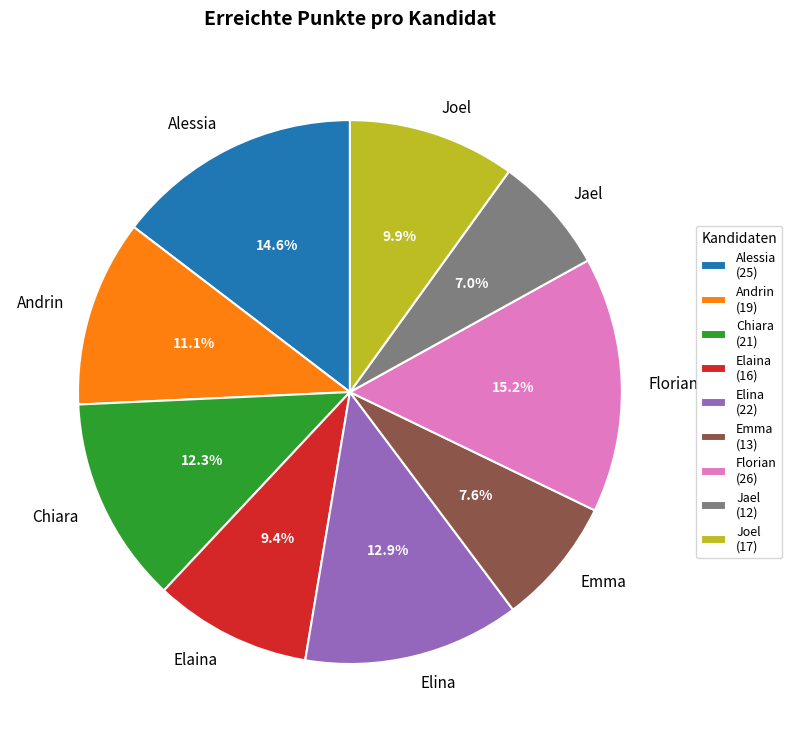

Is Chiara the majority of the pie?

No